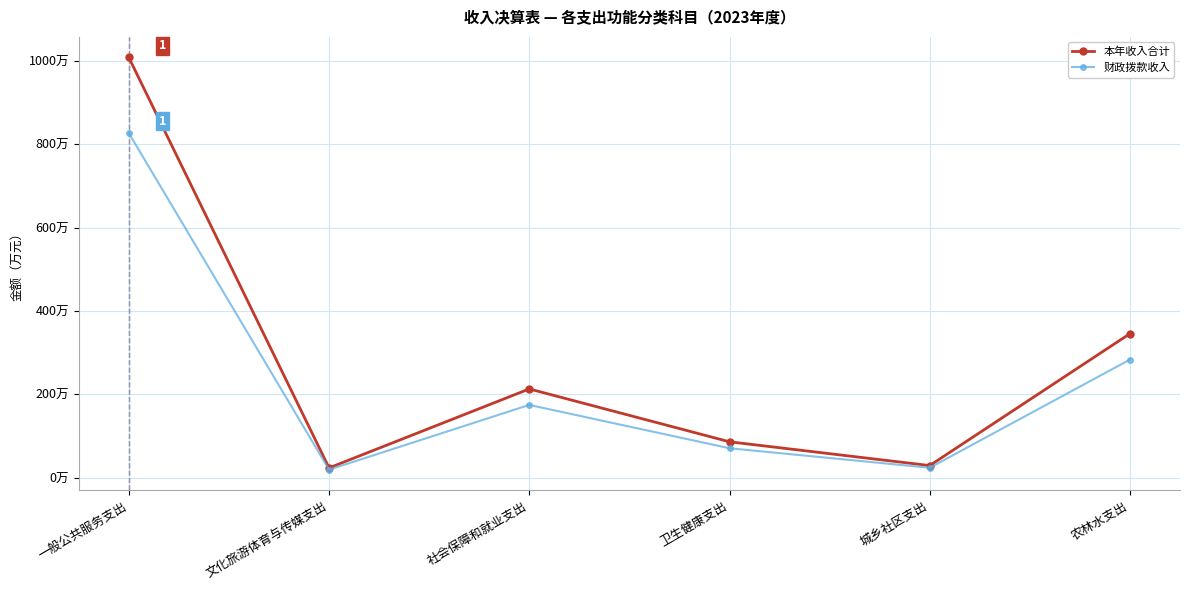

What are all the series names shown in the legend?

本年收入合计, 财政拨款收入